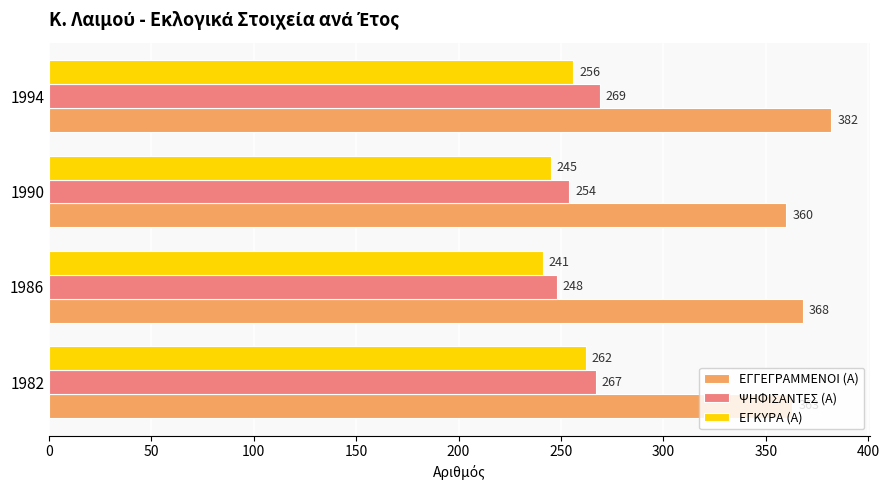

Which label corresponds to the smallest value in the chart?

1986